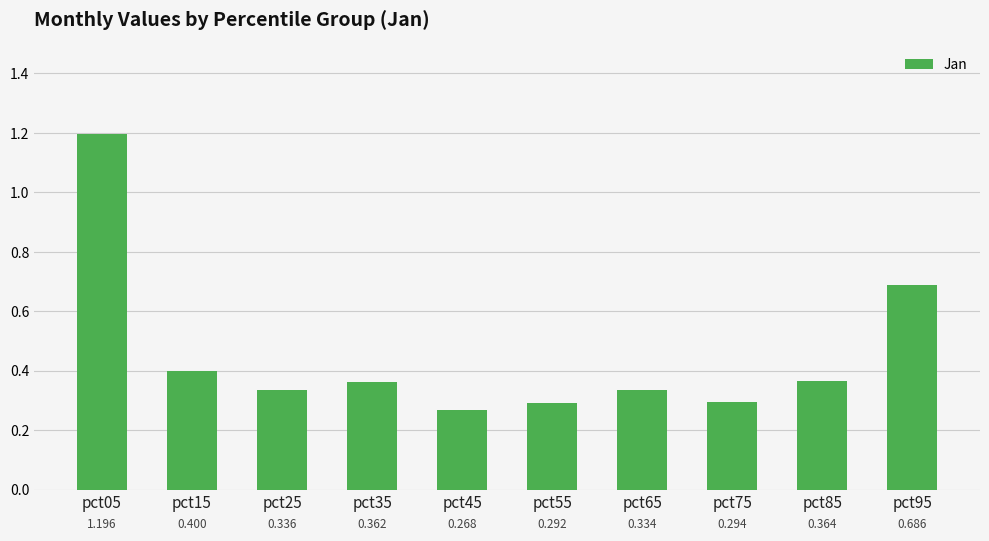

List the labels in order of value, largest first.

pct05, pct95, pct15, pct85, pct35, pct25, pct65, pct75, pct55, pct45